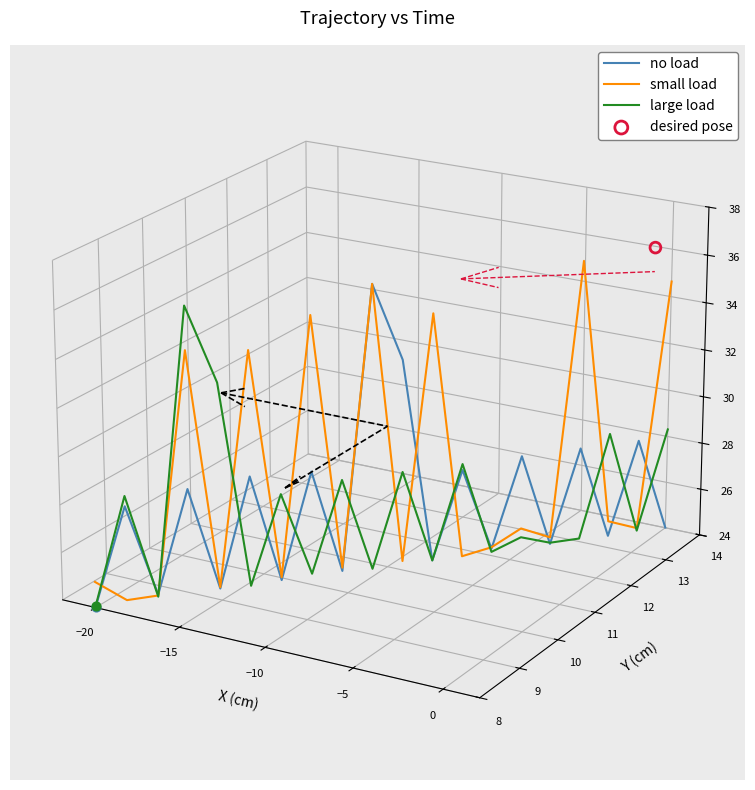

What are all the series names shown in the legend?

no load, small load, large load